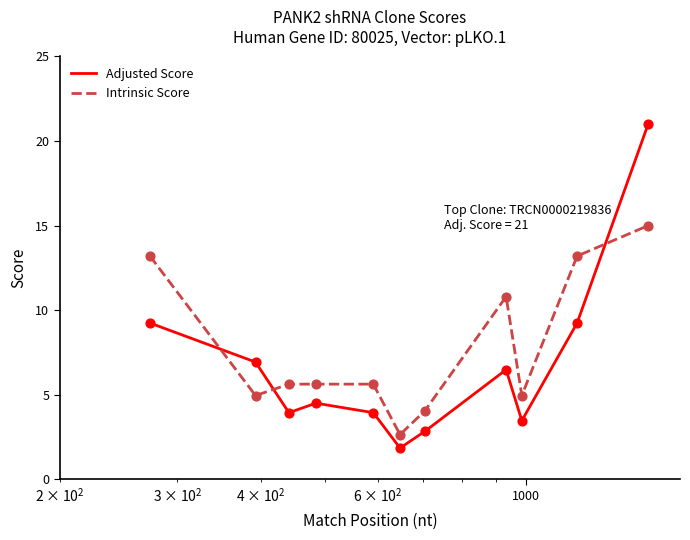

Which series has the largest total across all categories?

Intrinsic Score